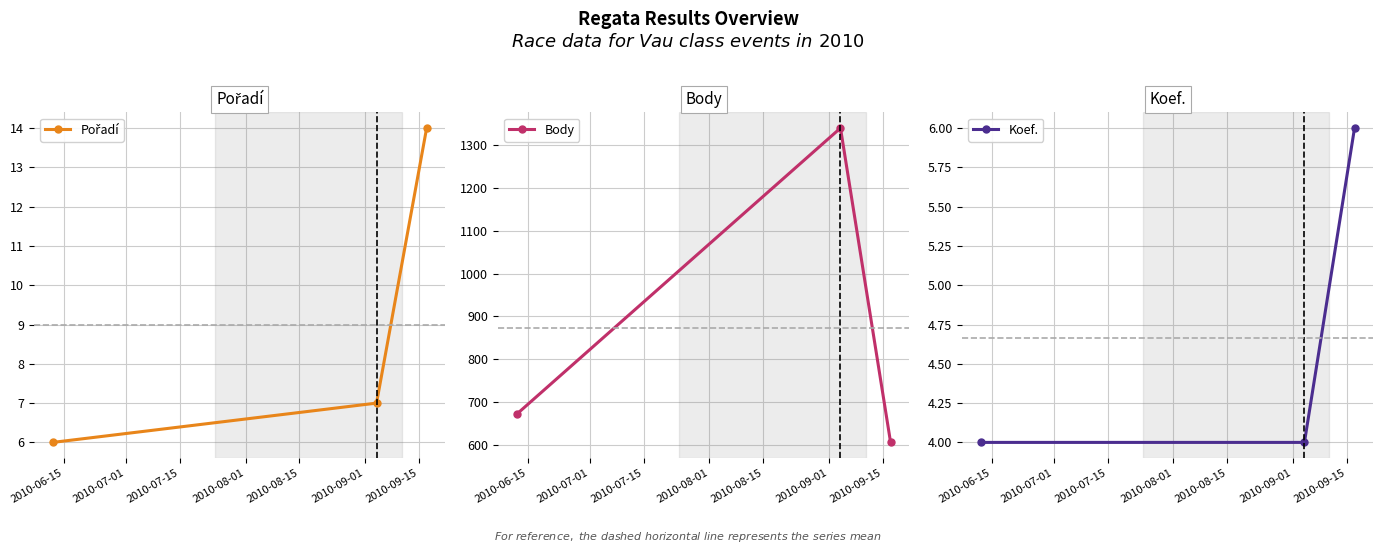

Which series has the largest range (max minus min)?

Body